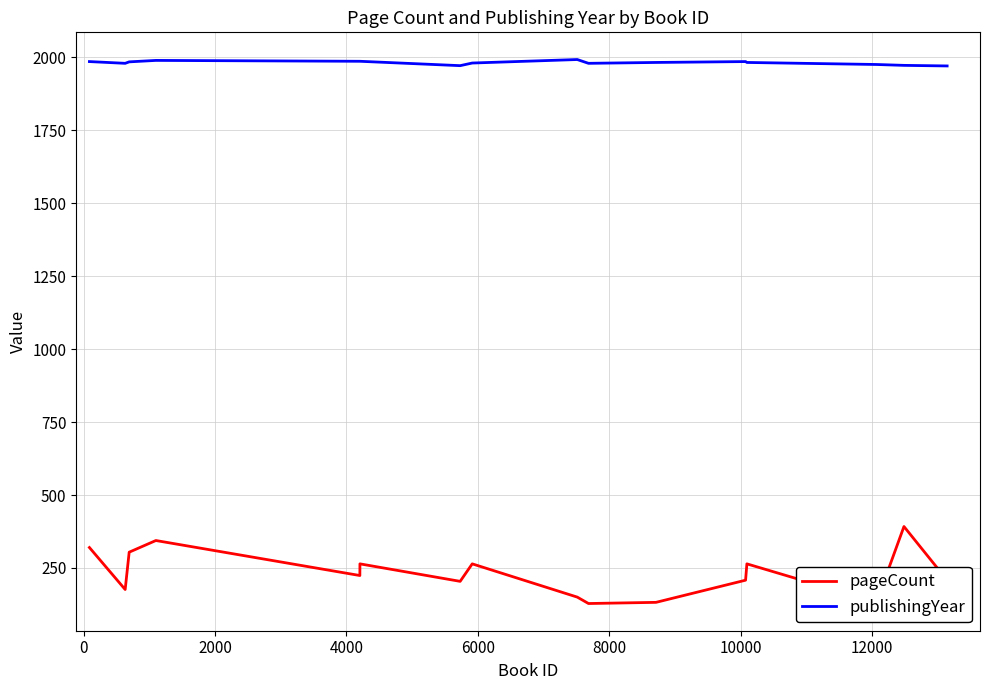

Which series has the largest range (max minus min)?

pageCount